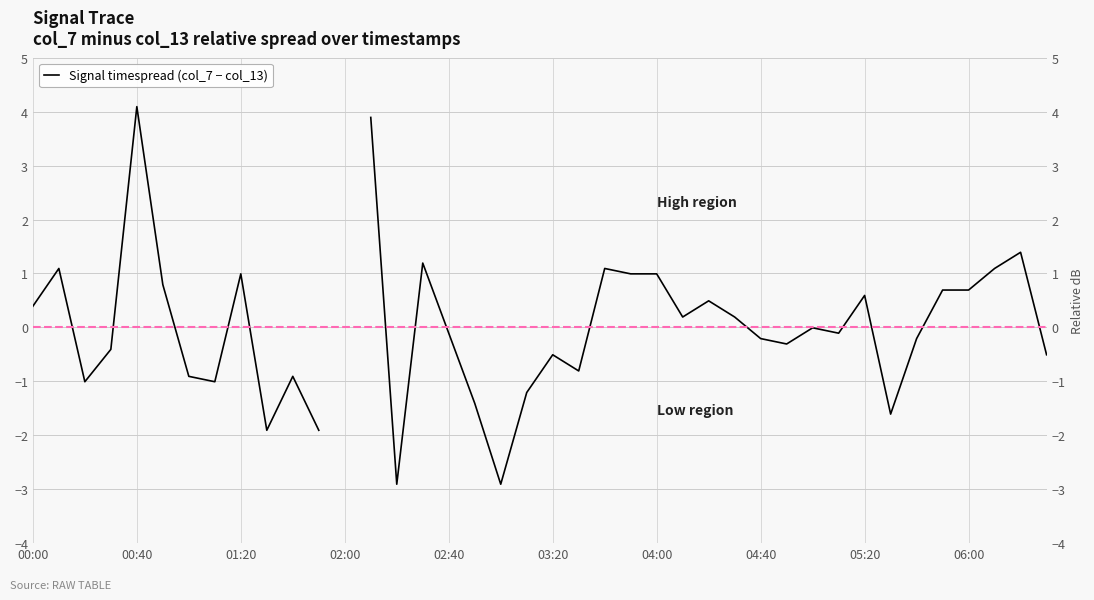

What position from the right is 18?

22